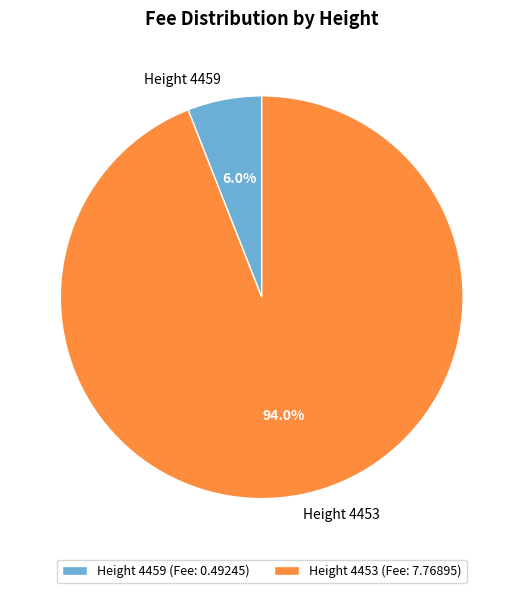

Does Height 4459 account for over 50% of the chart?

No